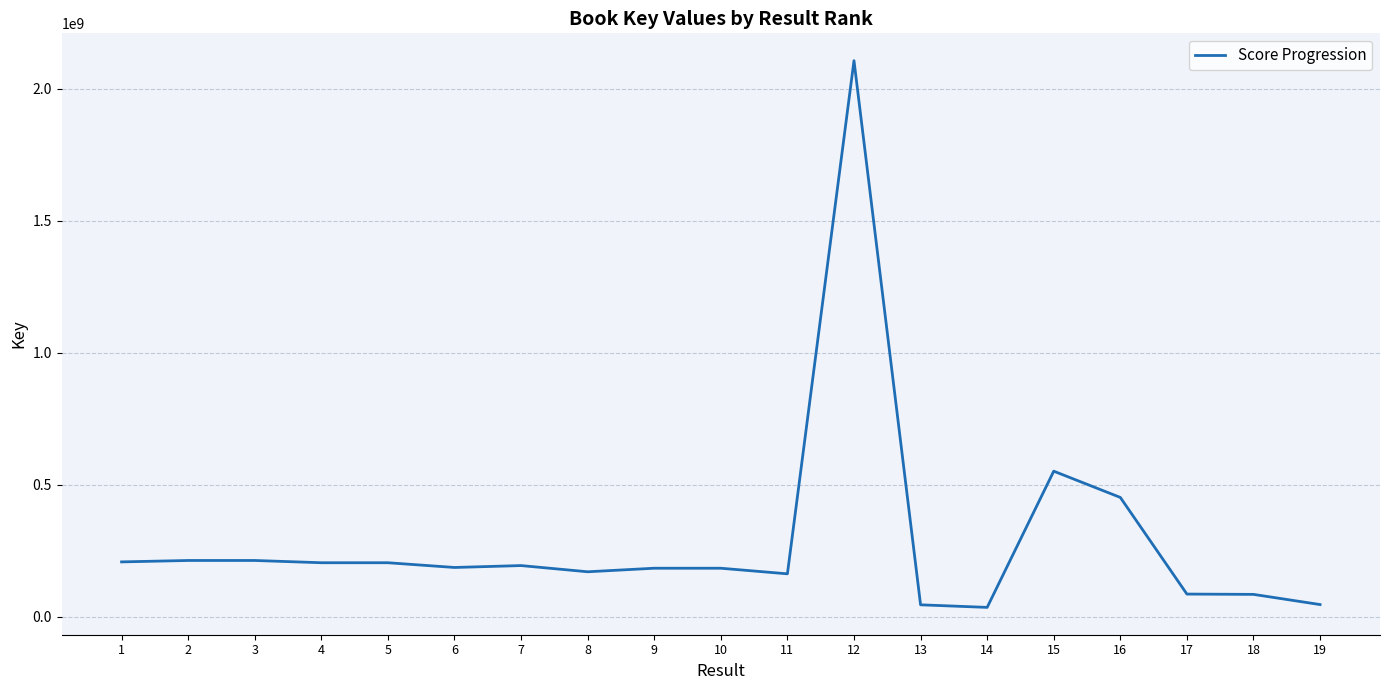

What value does the data have at 18?

84231024